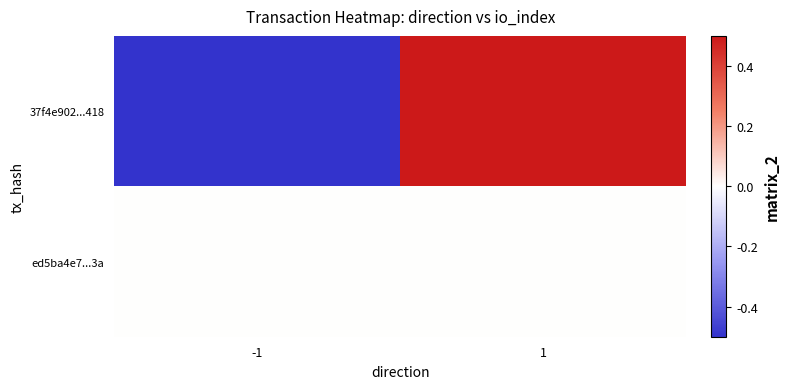

Between 1 and -1, which is larger?

1